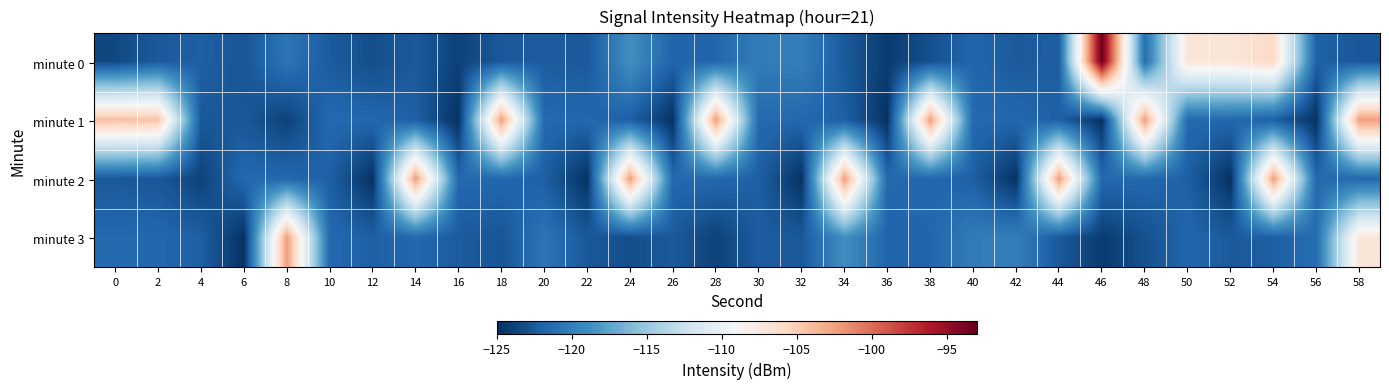

Count the number of data series in this chart.

4